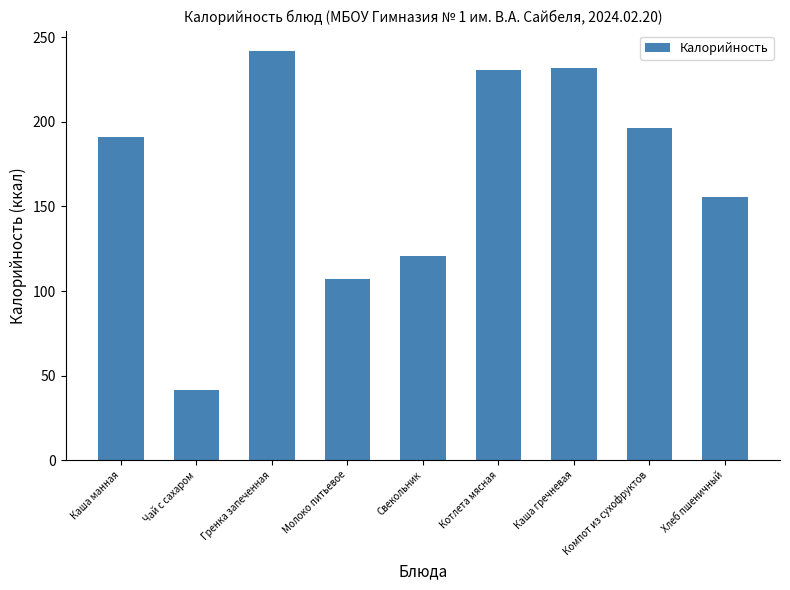

Reading left to right, transcribe all the data shown in this chart.

191.0	41.6	242.0	107.0	120.5	230.7	231.9	196.4	155.9